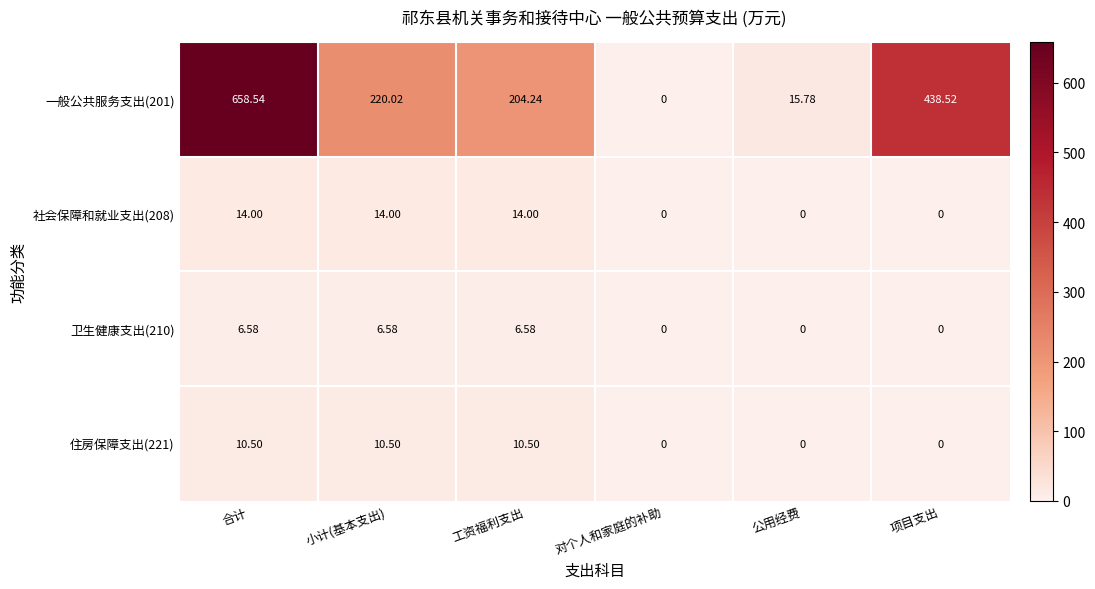

Which label corresponds to the largest value in the chart?

合计